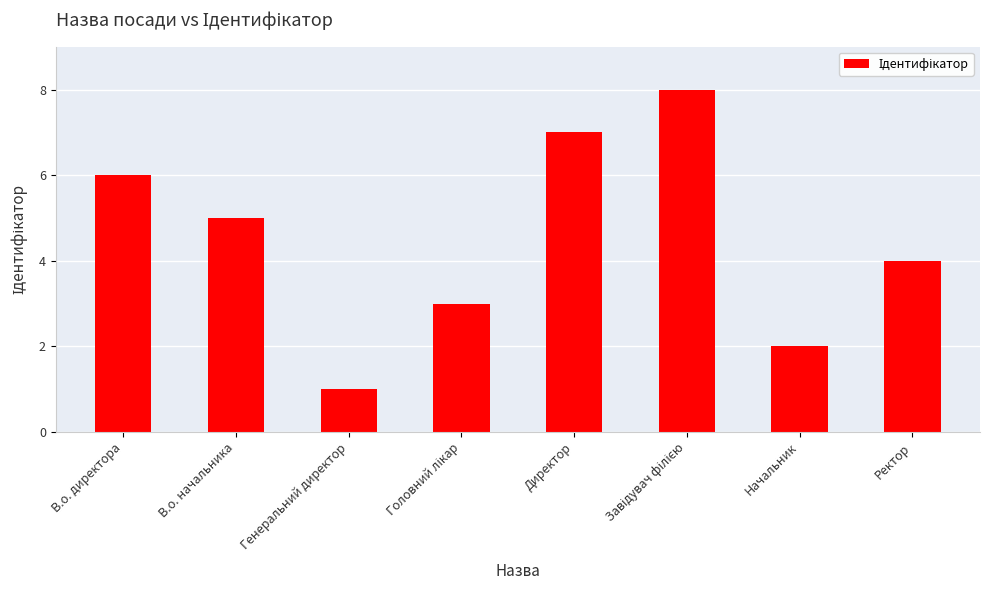

Reading right to left, list all the values displayed in this chart.

4	2	8	7	3	1	5	6